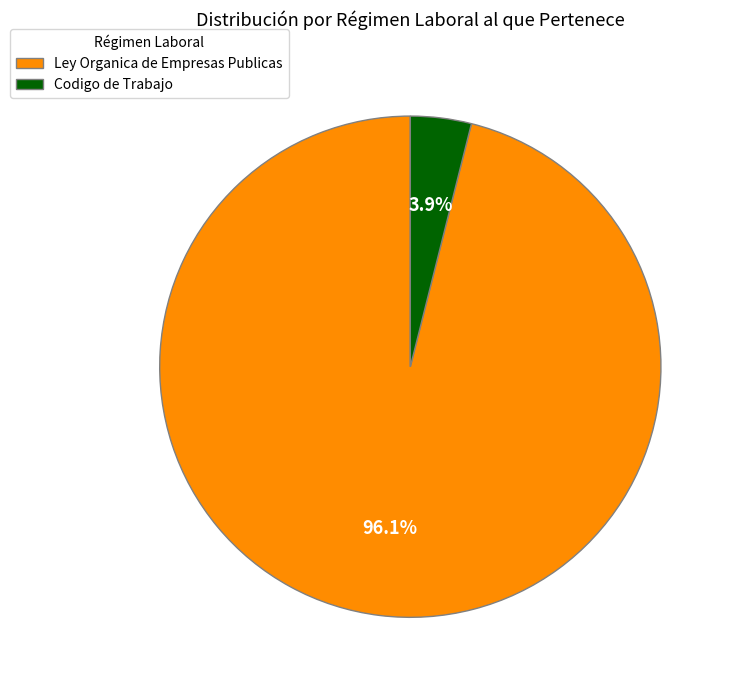

How many slices are in this pie chart?

2